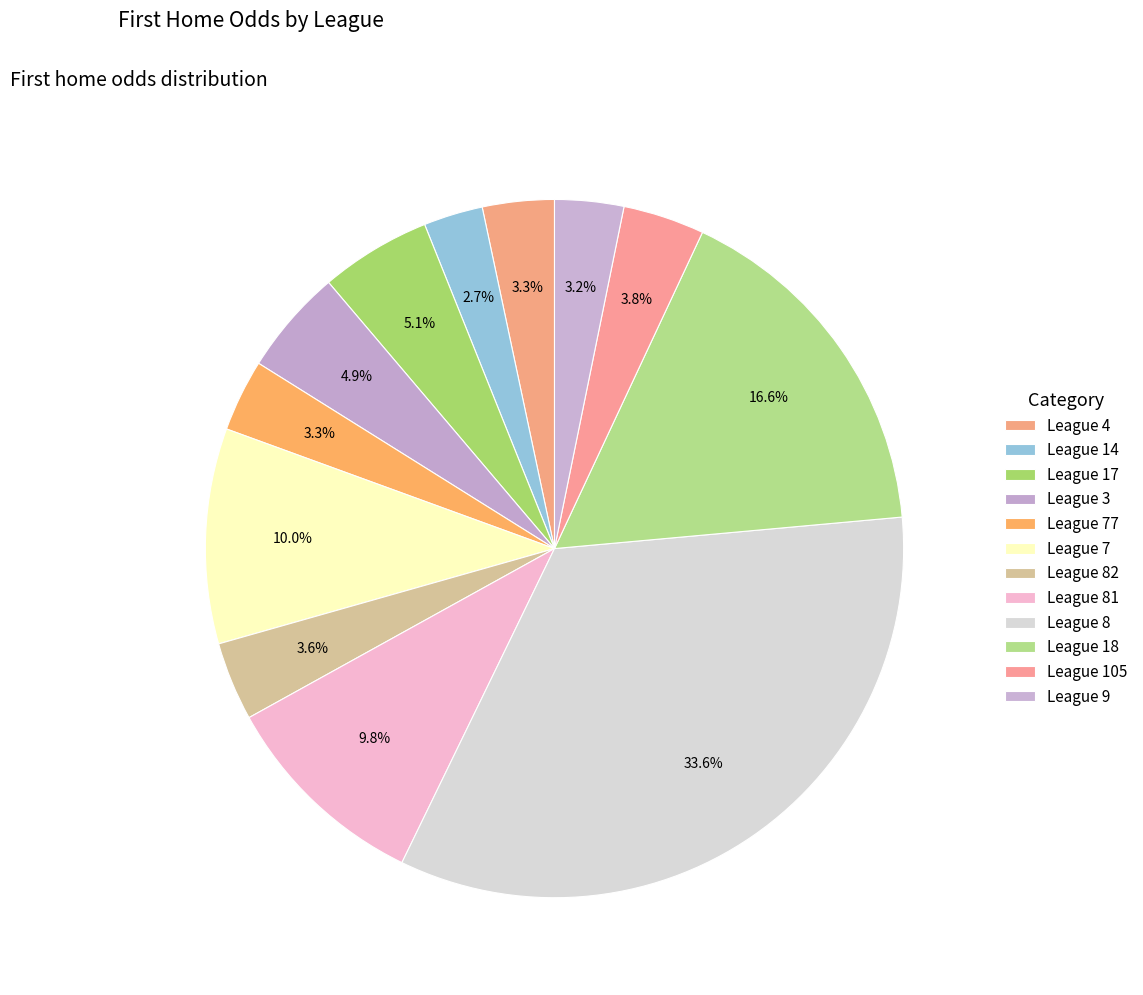

Count the number of slices in the pie.

12